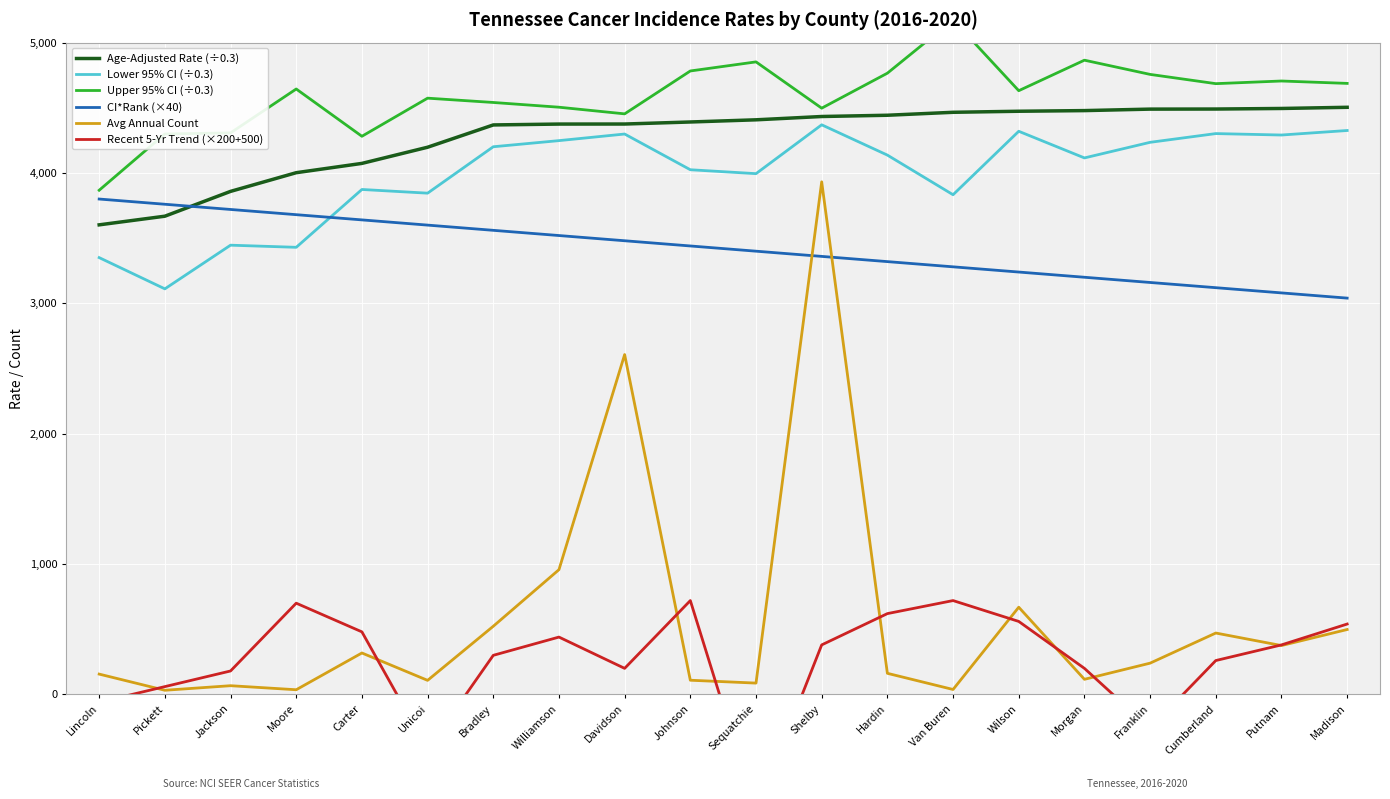

The Recent 5-Yr Trend (×200+500) series shows 284.6 at Van Buren. True or false?

False